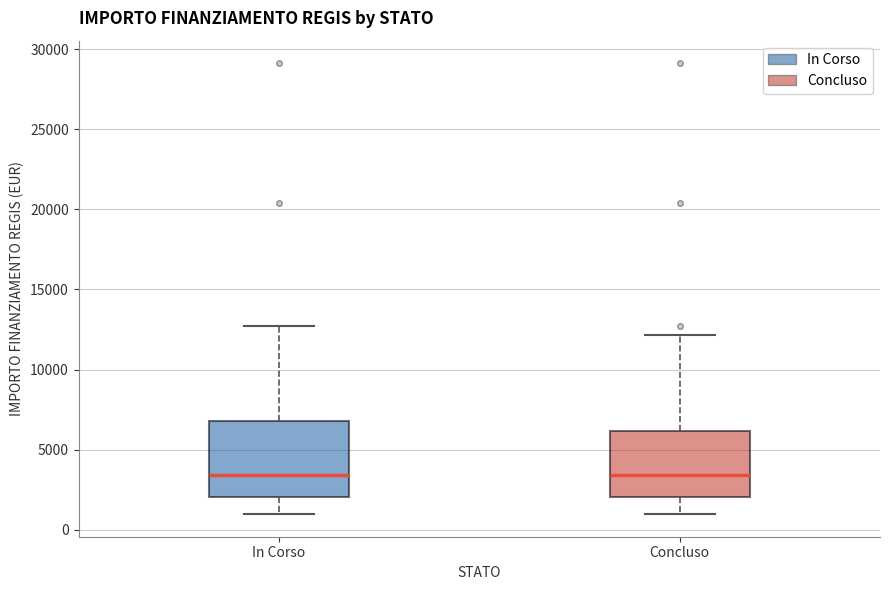

Reading left to right, read every box against the y-axis: the position of its median line, the range the box covers, and the ends of its whiskers. The values are not printed on the chart, so give them approximately, as read against the axis.

In Corso: median 3500, box 2000 to 7000, whiskers 1000 to 12500
Concluso: median 3500, box 2000 to 6000, whiskers 1000 to 12000